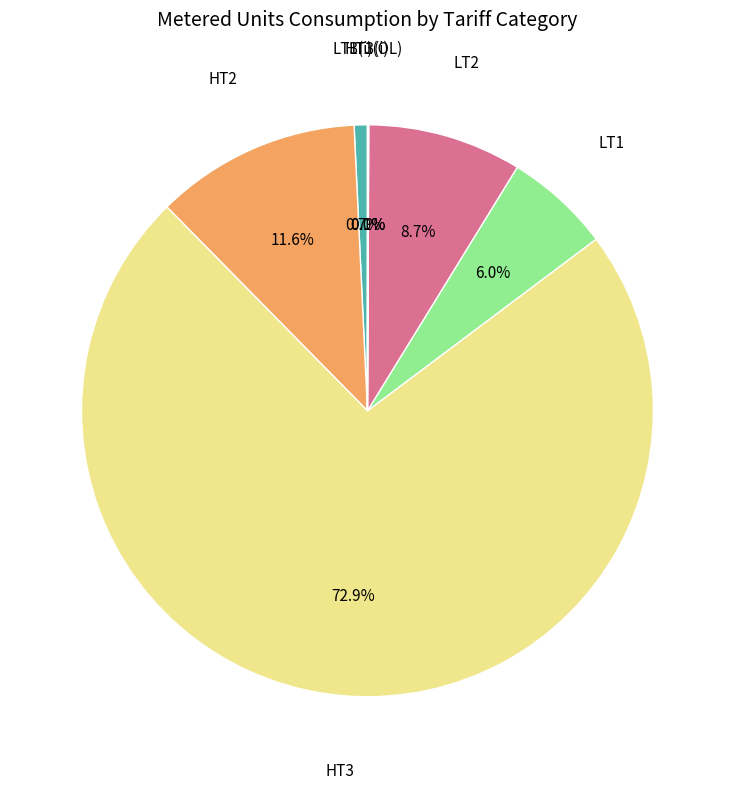

Does any single category account for the majority?

Yes